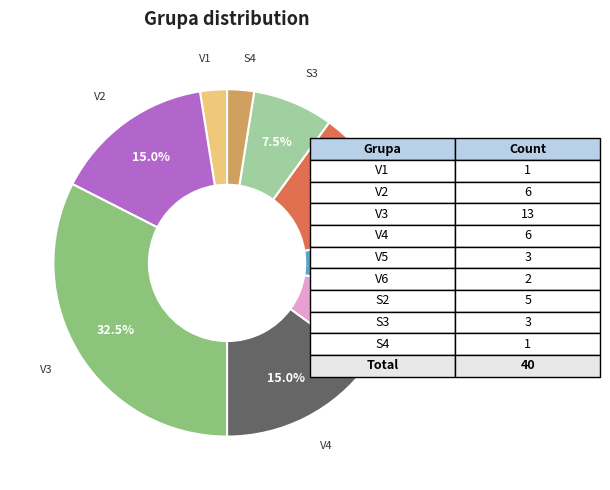

Does any single category account for the majority?

No